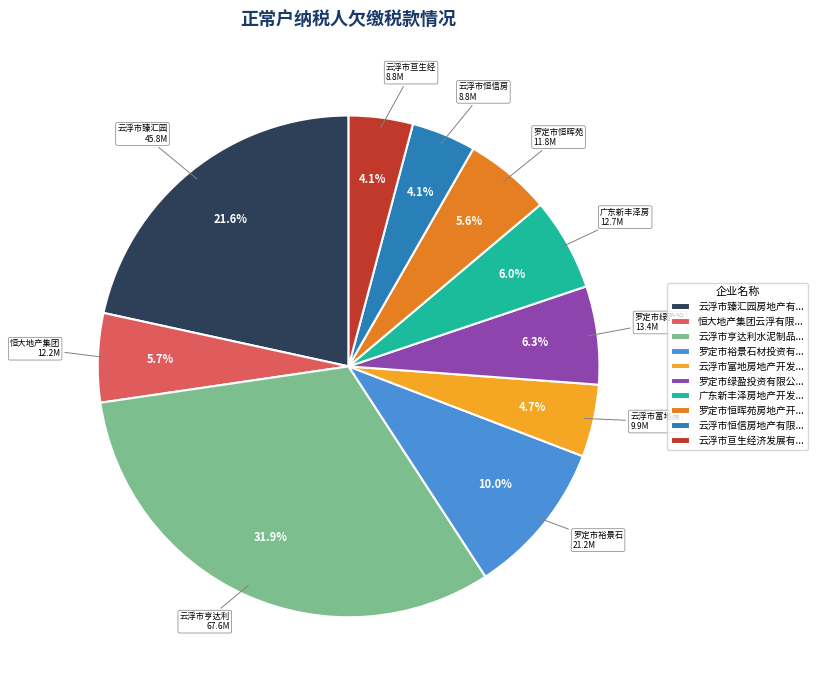

How many segments does this pie chart have?

10